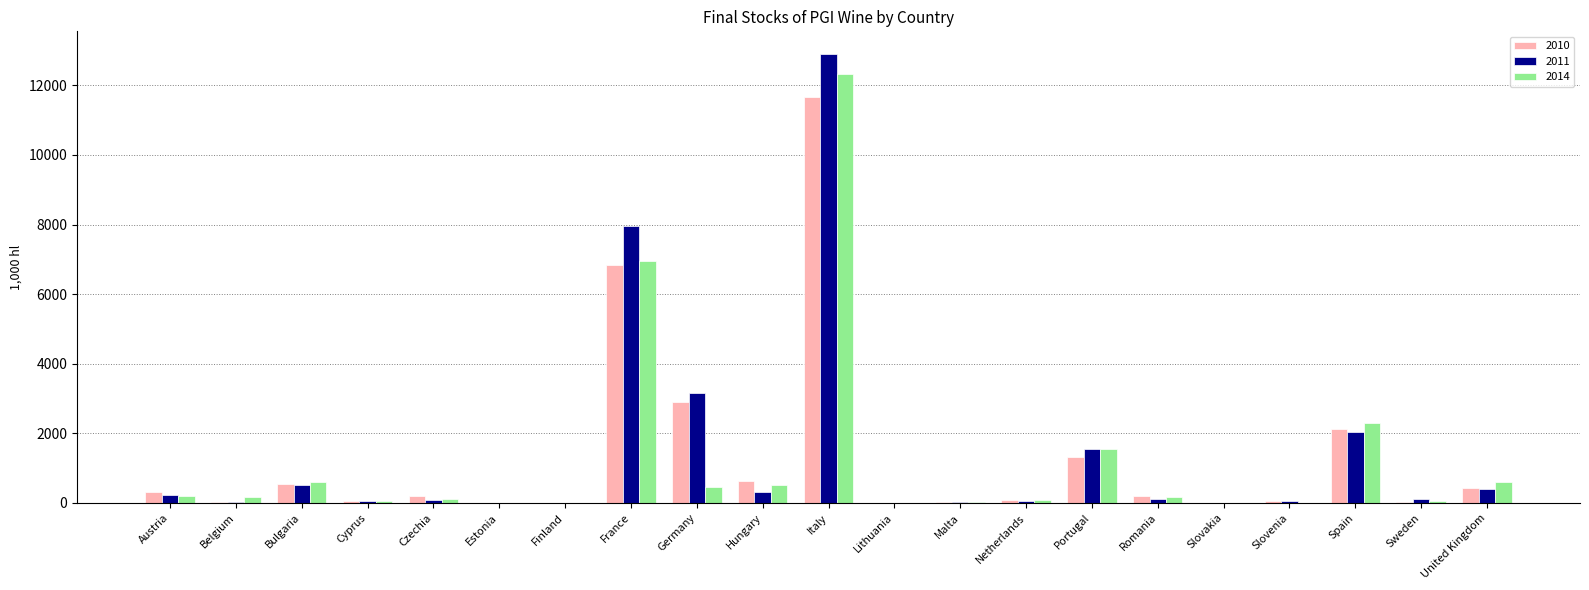

The value of 2011 at Bulgaria is 510.0. True or false?

True